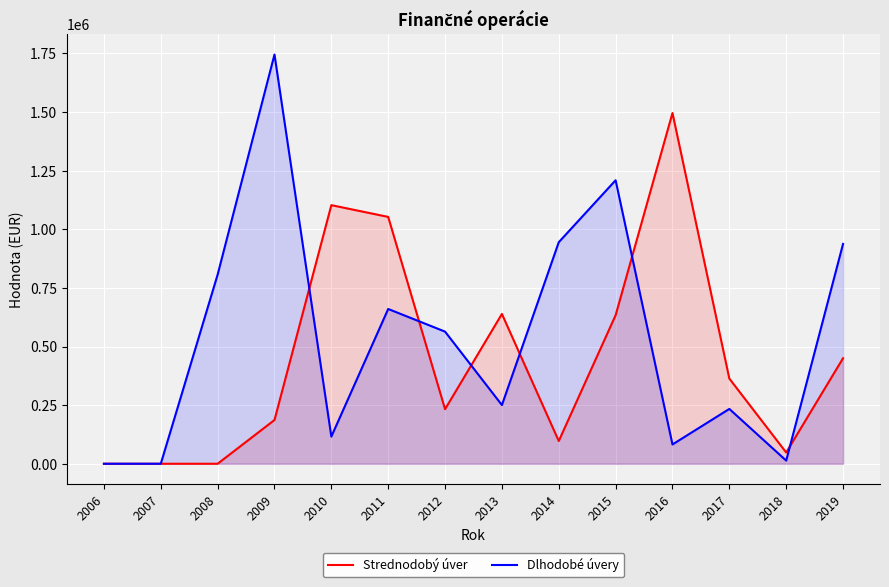

Which series has the largest total across all categories?

Dlhodobé úvery